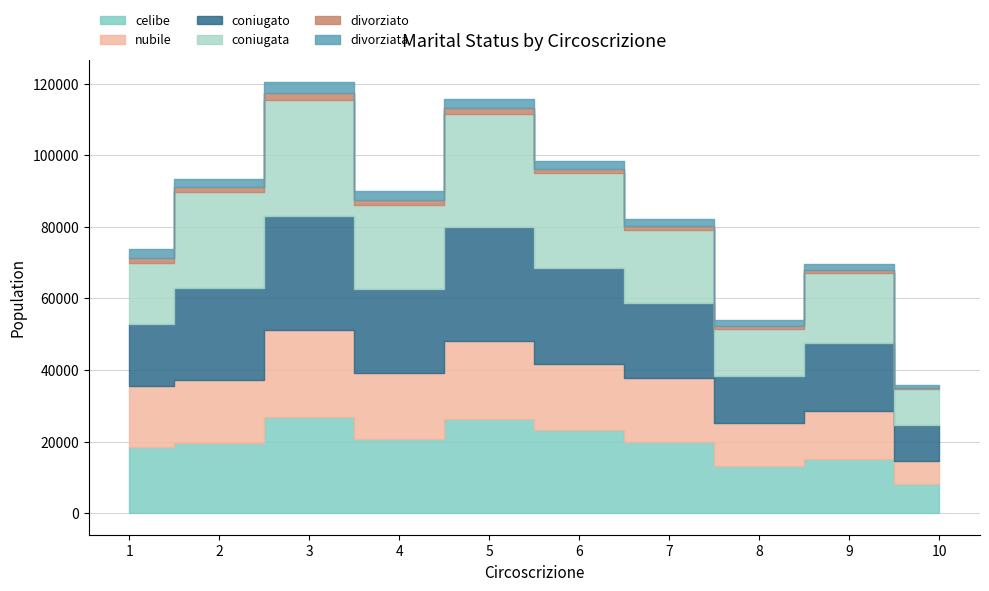

What is the smallest value displayed?

452